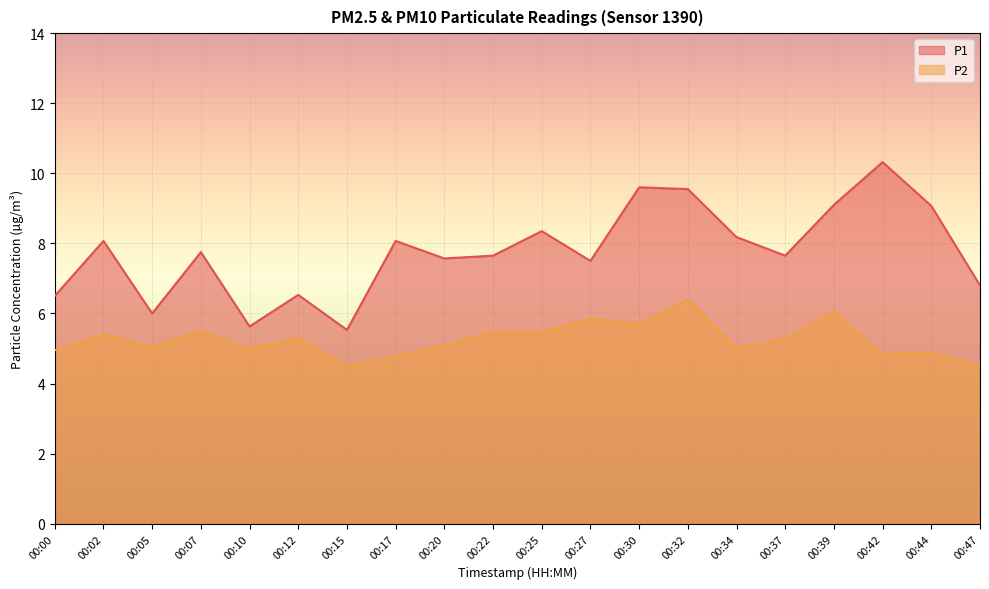

What value does the P2 series have at 00:17?

4.8